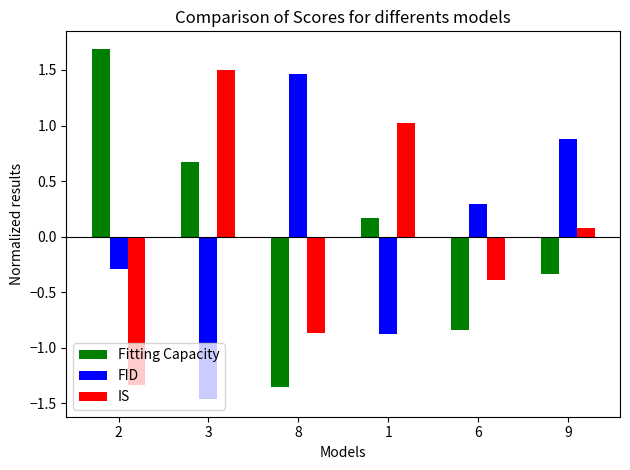

Which category has the lowest value across all series?

3